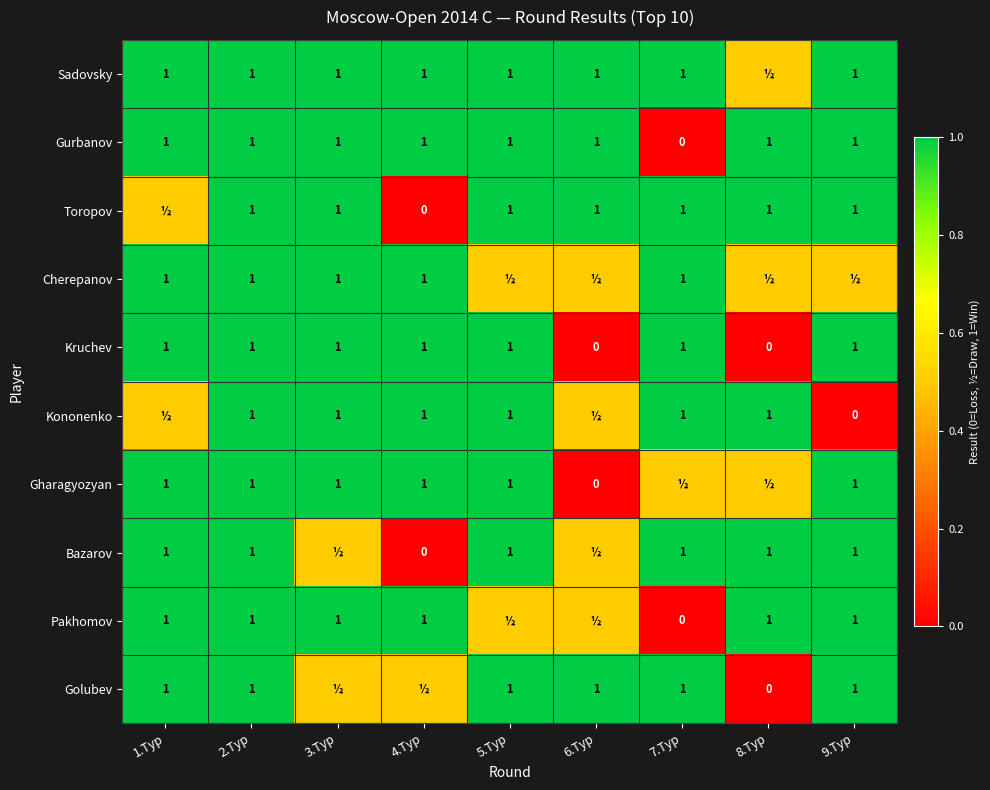

How many data points does each series have?

9